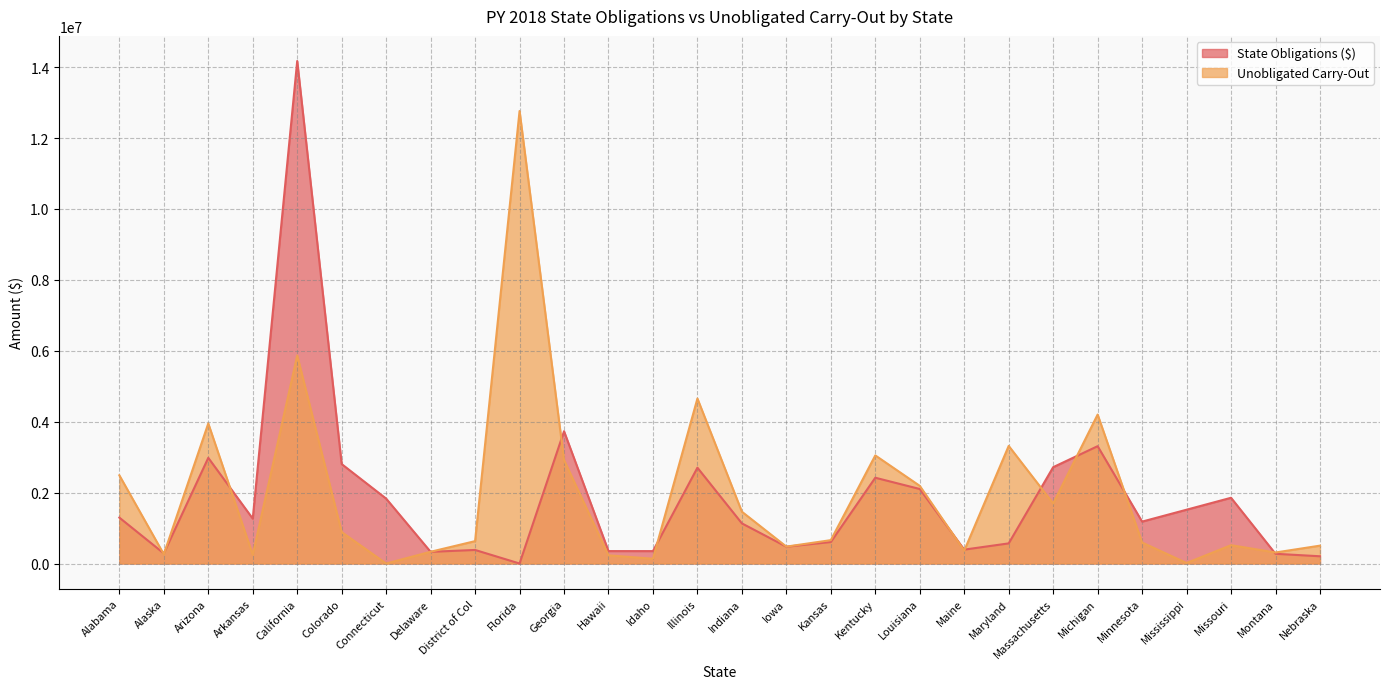

Where does the State Obligations ($) series first go above 1265844?

Alabama